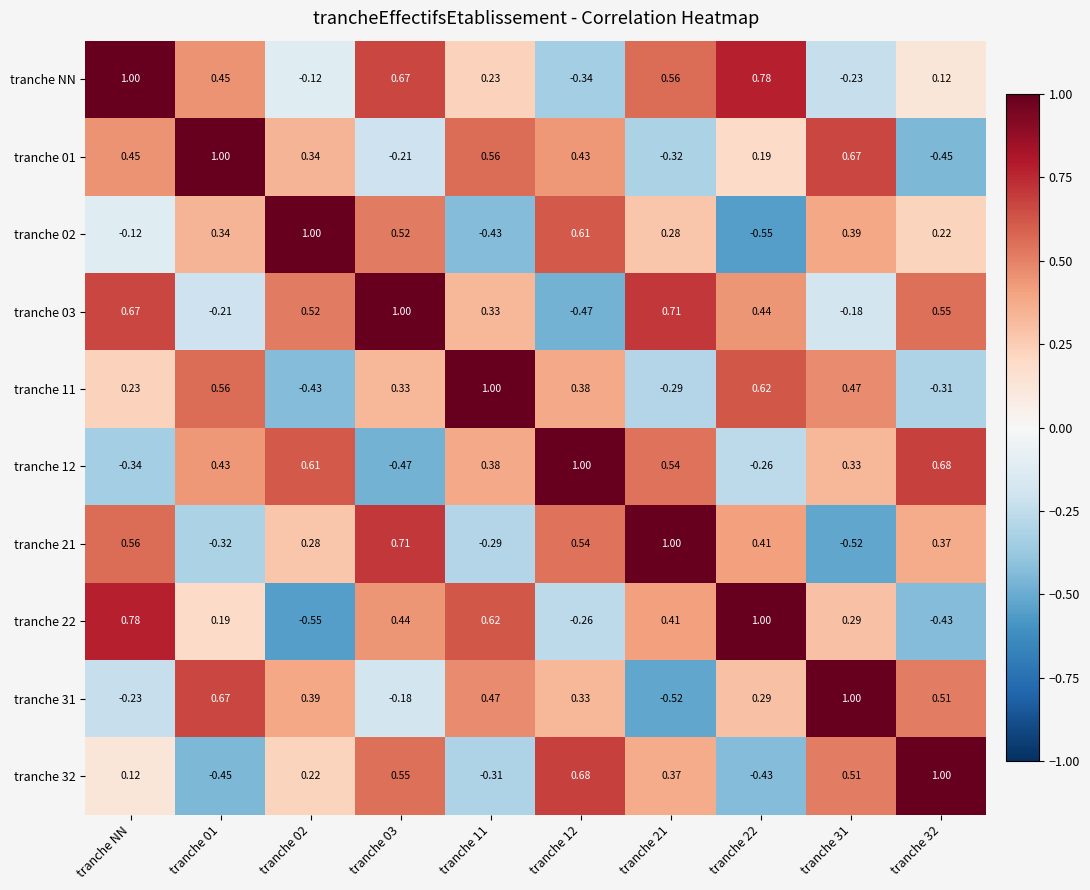

Where does the tranche 21 series first go above 0?

tranche NN